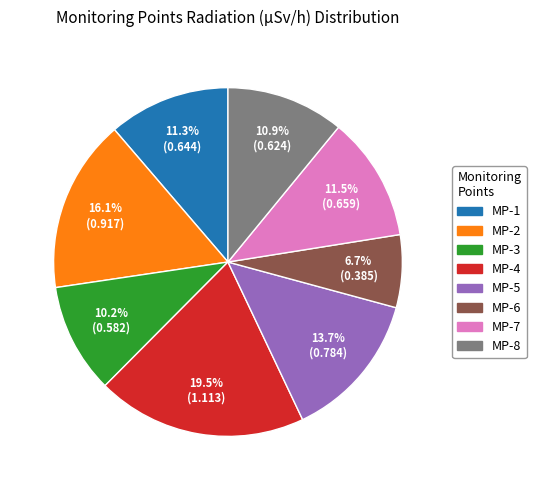

To the nearest percent, what is the combined percentage of MP-4 and MP-5?

33%